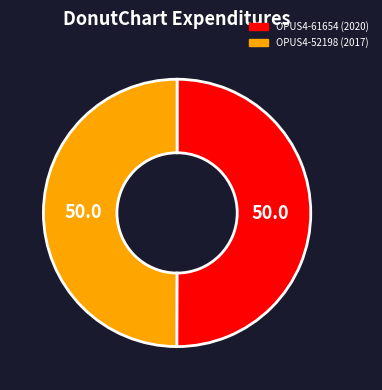

Do OPUS4-61654 (2020) and OPUS4-52198 (2017) together represent more than half of the pie?

Yes